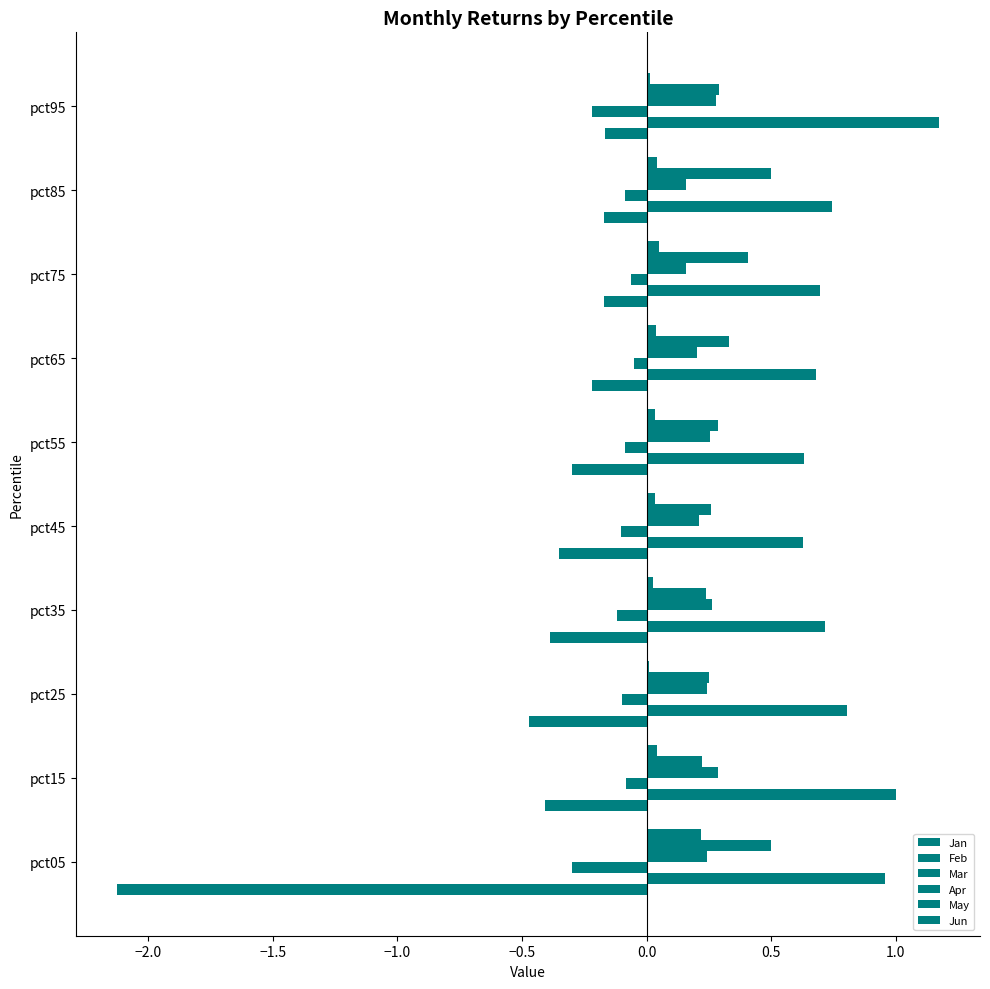

What is the sum of all Feb values?

8.0